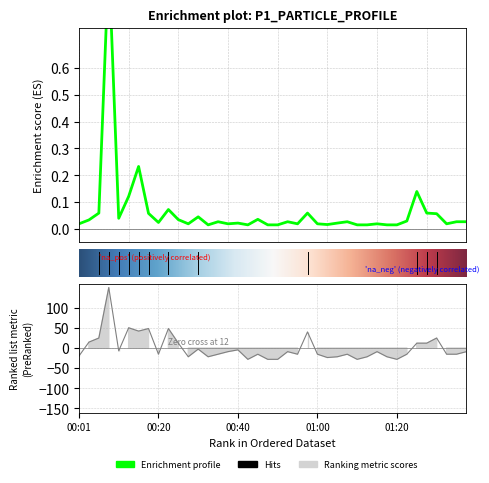

Does the chart have visible grid lines?

Yes